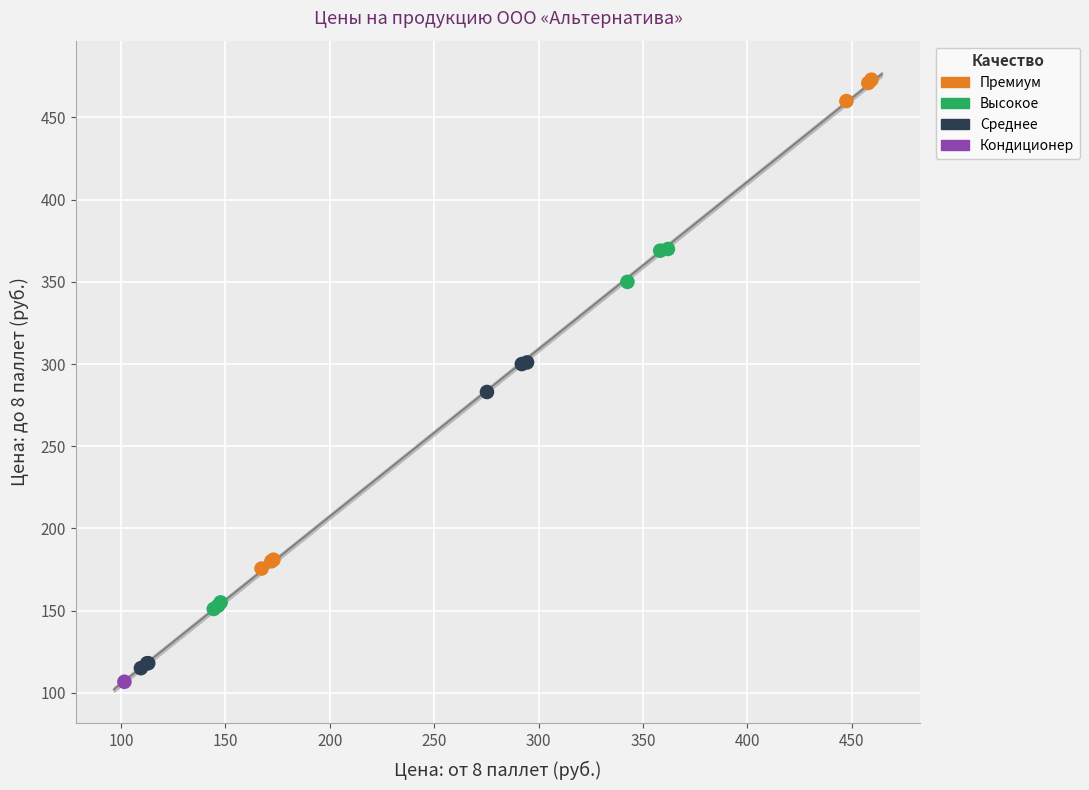

Which series reaches the minimum Y coordinate?

Кондиционер